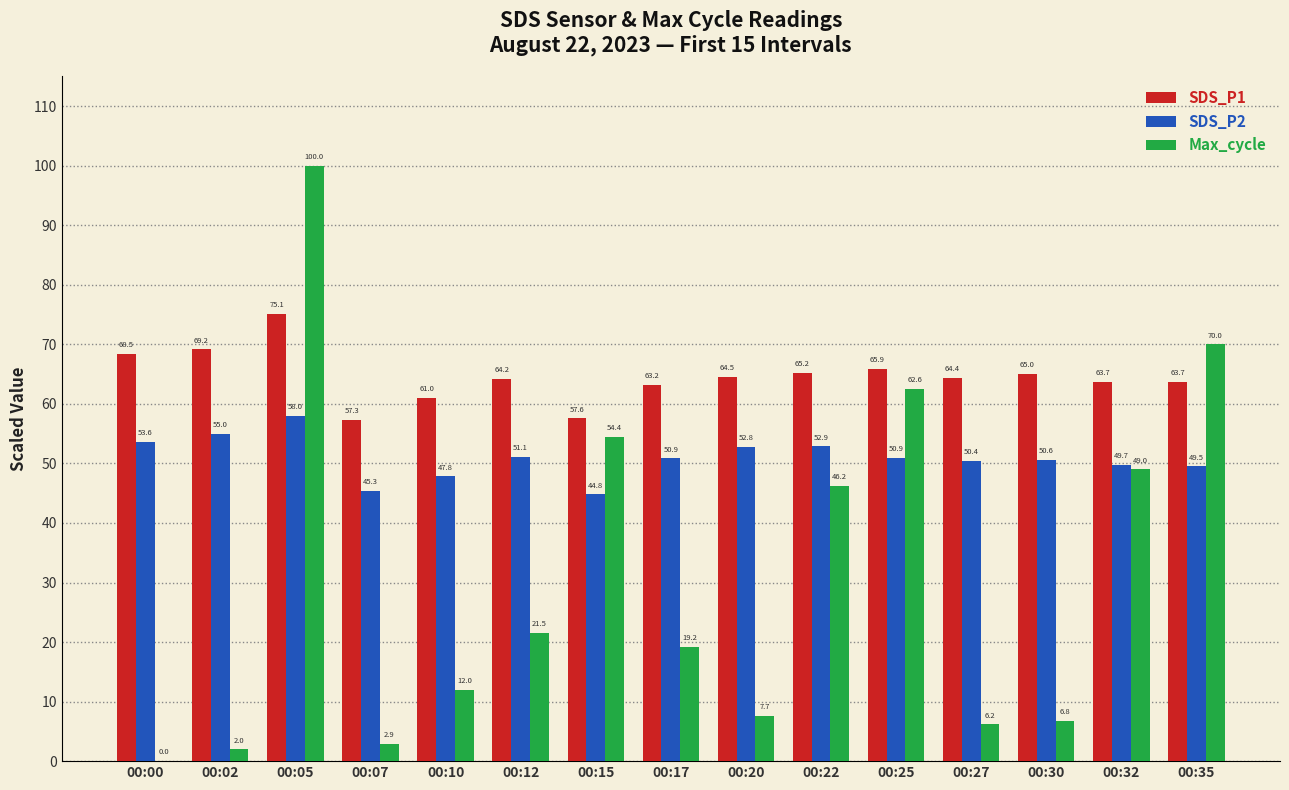

At which label does SDS_P2 first exceed 50?

00:00